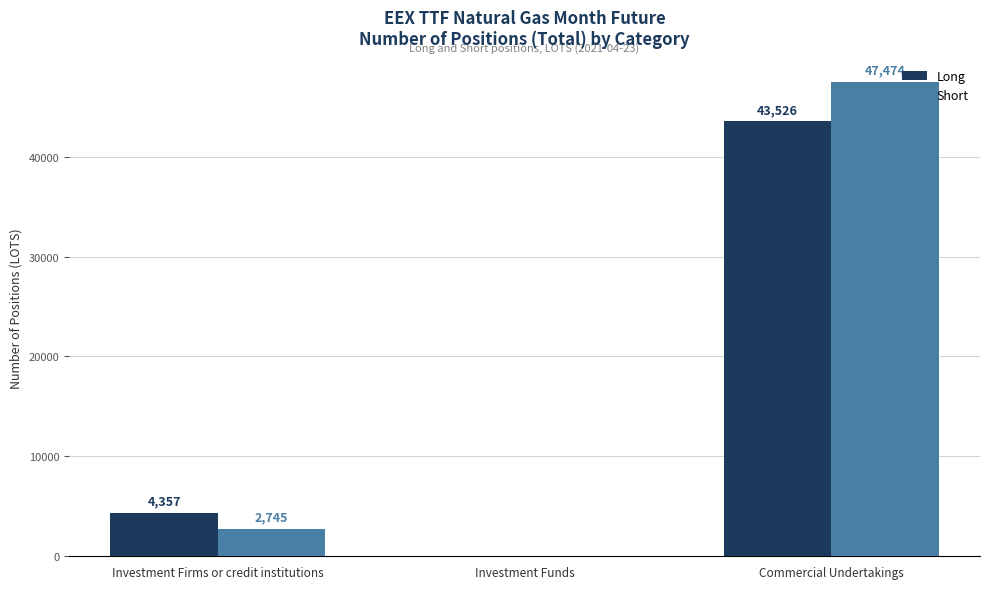

True or false: Long has a value of 43525.5 at Commercial Undertakings.

True